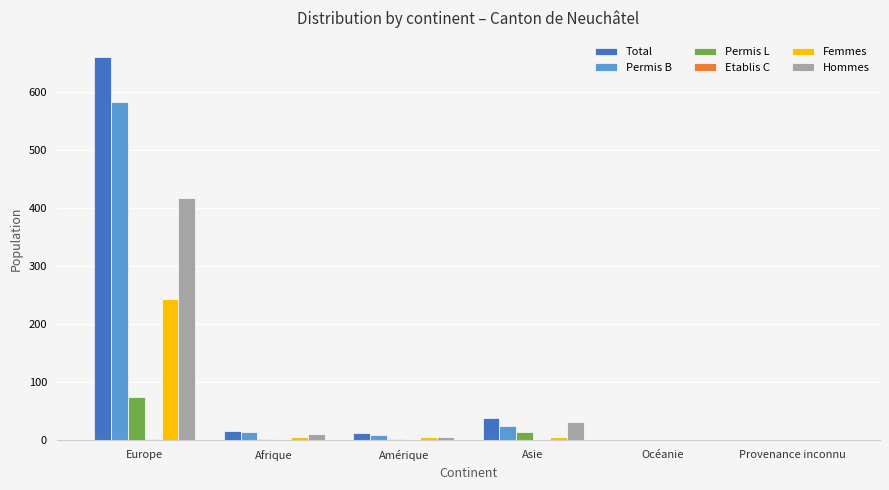

How many series are shown in this chart?

6